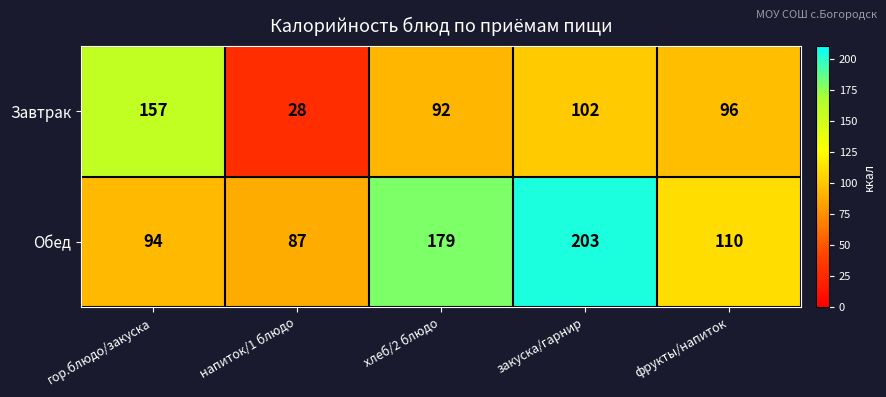

Which series has the widest spread of values?

Завтрак